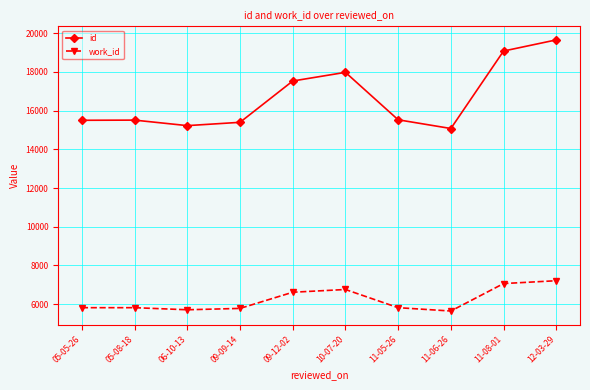

Which series has the largest total across all categories?

id